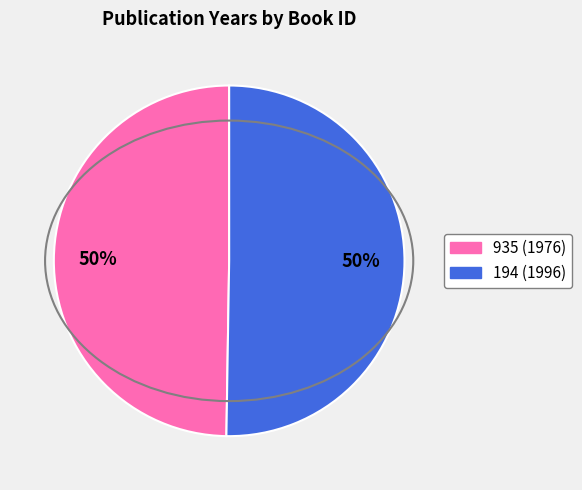

Combined, do 935 and 194 account for over 50%?

Yes